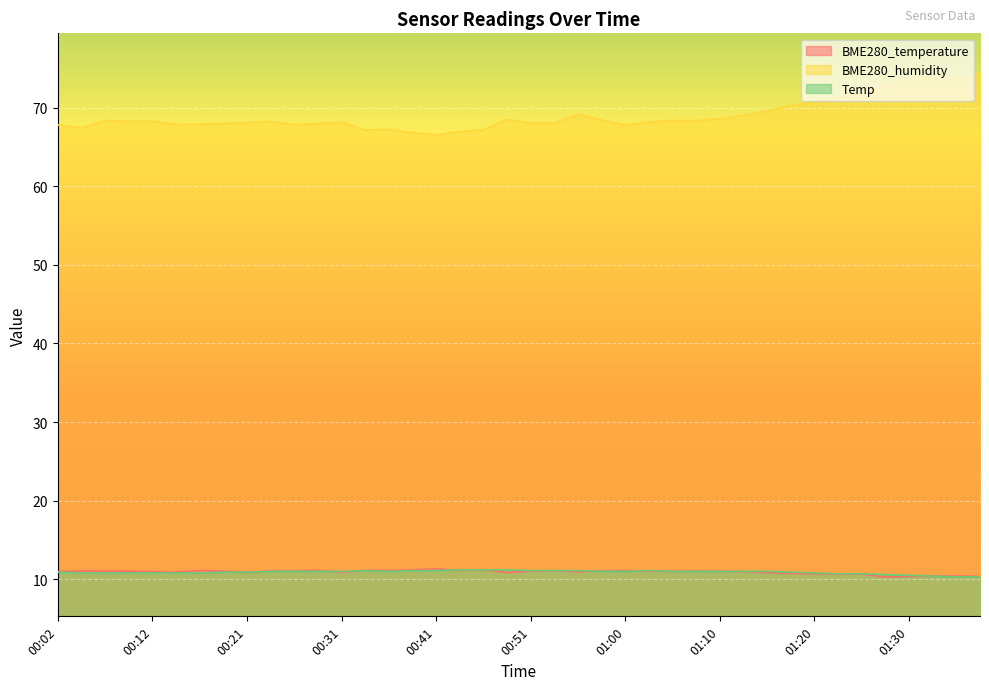

Which series has the largest total across all categories?

BME280_humidity